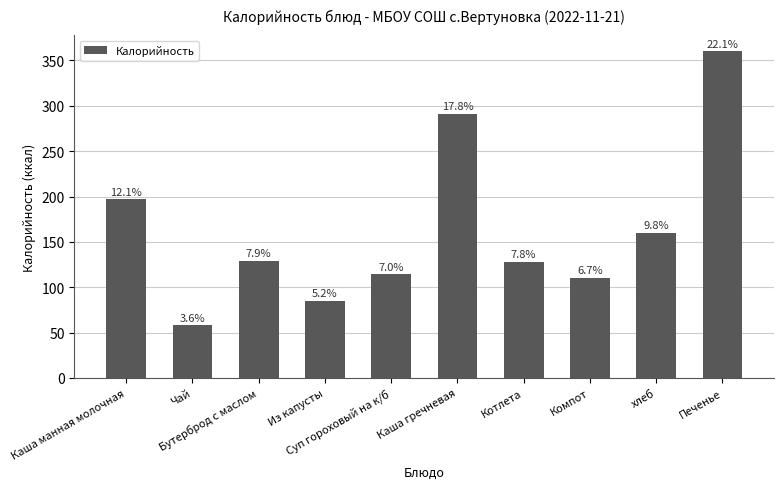

What is the value of the 10th bar from the left?

360